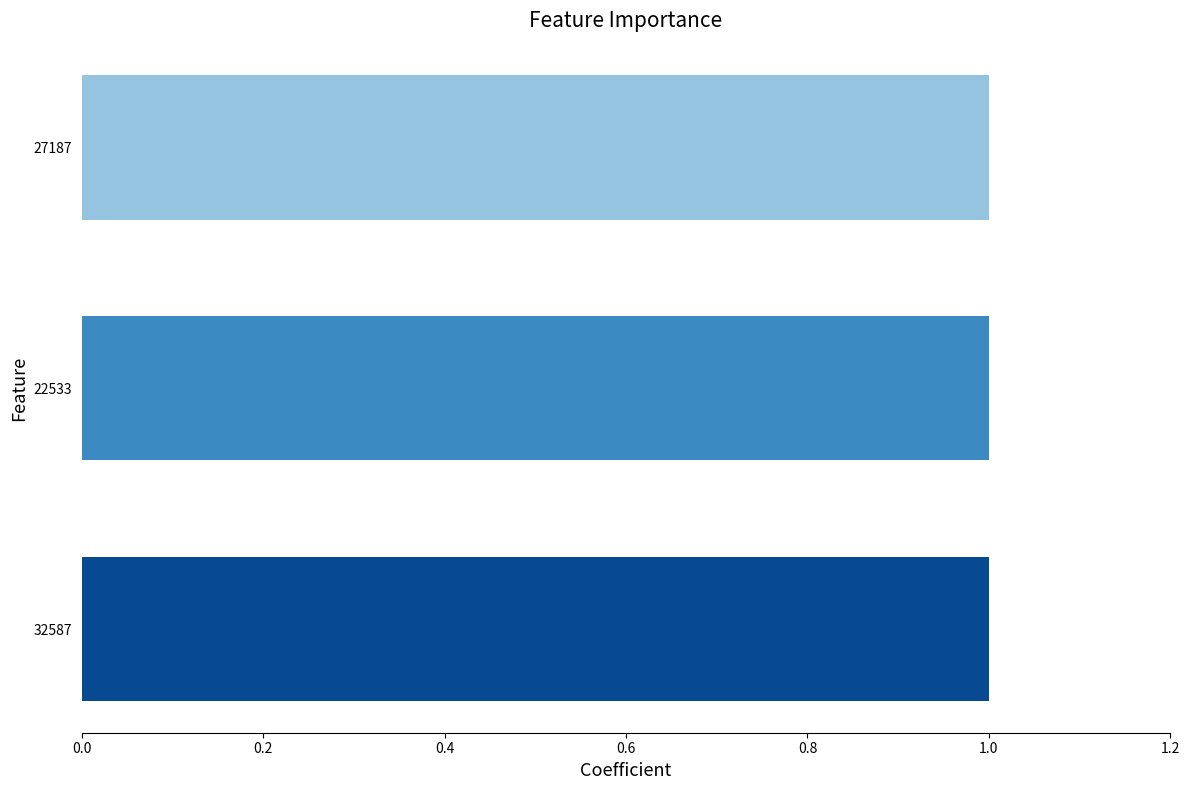

What is the label of the 2nd bar from the right?

22533